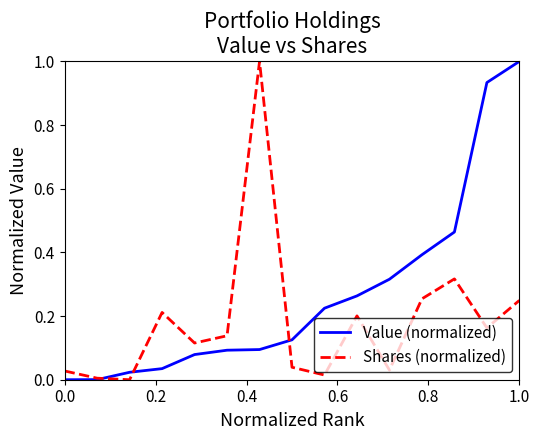

What is the difference between the maximum and minimum values in the Value (normalized) series?

1.0